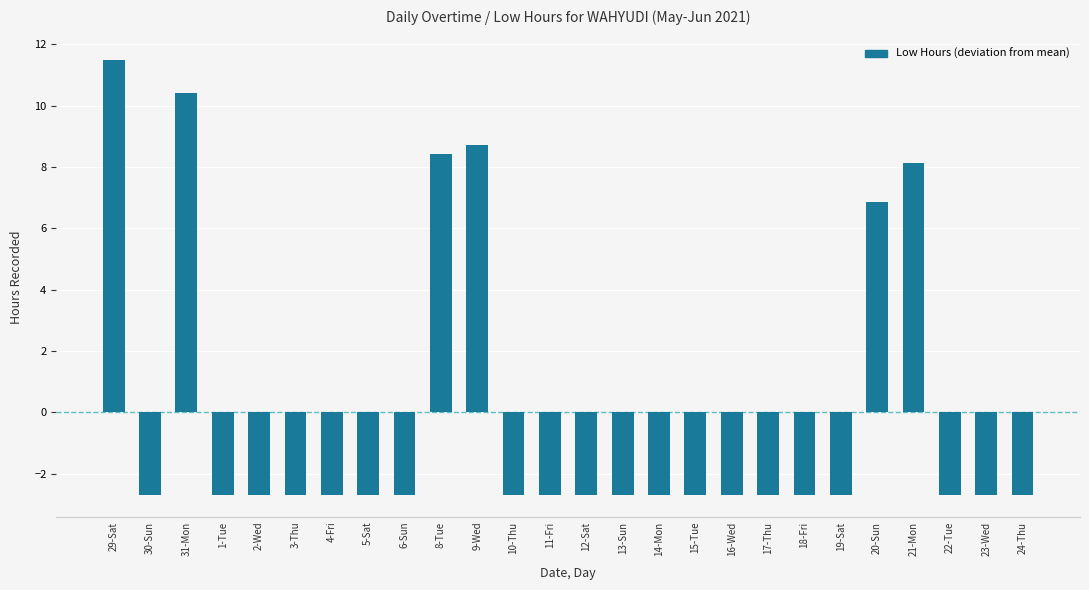

Reading left to right, extract all data points from this chart.

29-Sat=11.5	30-Sun=-2.7	31-Mon=10.4	1-Tue=-2.7	2-Wed=-2.7	3-Thu=-2.7	4-Fri=-2.7	5-Sat=-2.7	6-Sun=-2.7	8-Tue=8.4	9-Wed=8.7	10-Thu=-2.7	11-Fri=-2.7	12-Sat=-2.7	13-Sun=-2.7	14-Mon=-2.7	15-Tue=-2.7	16-Wed=-2.7	17-Thu=-2.7	18-Fri=-2.7	19-Sat=-2.7	20-Sun=6.9	21-Mon=8.1	22-Tue=-2.7	23-Wed=-2.7	24-Thu=-2.7